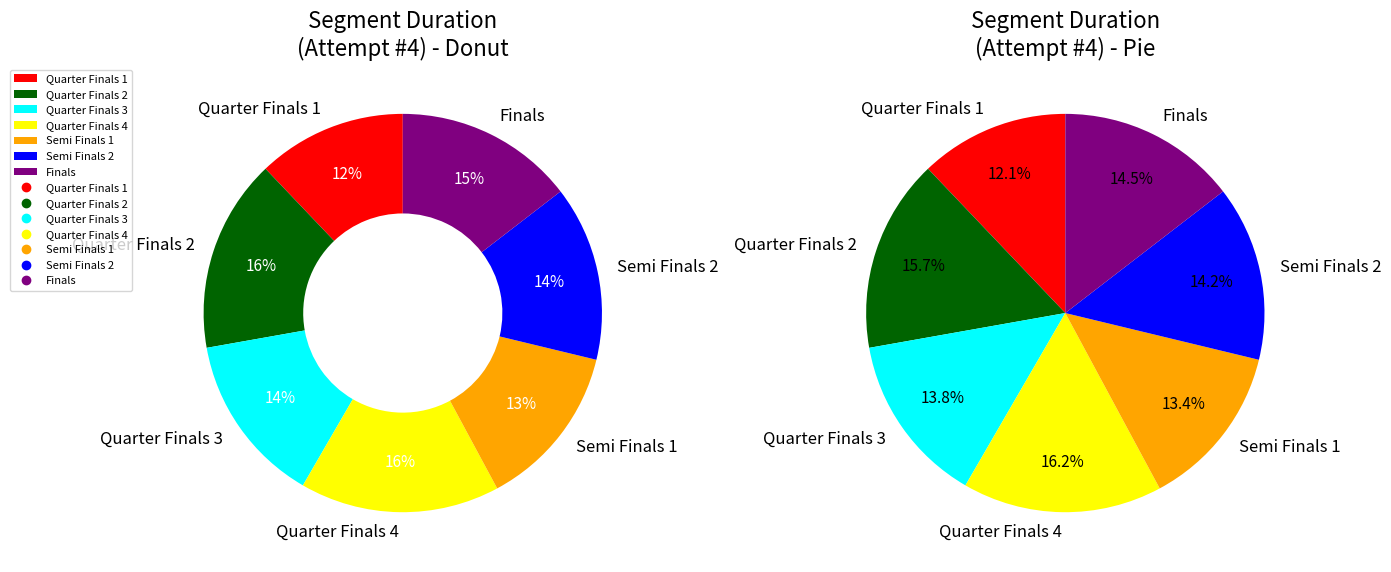

What percentage is the Quarter Finals 3 slice, to the nearest percent?

14%